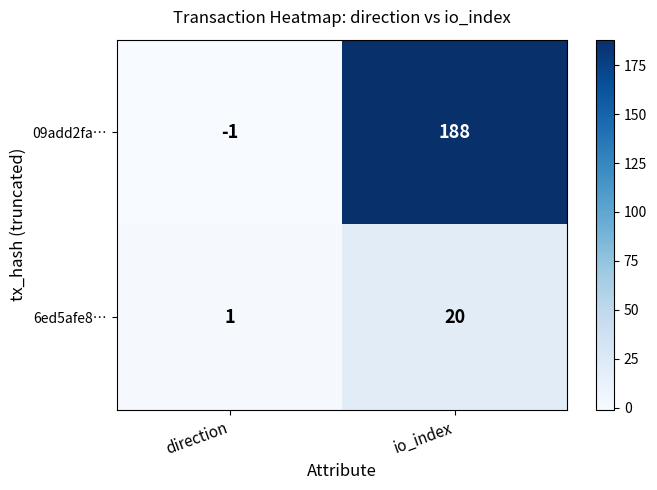

Which series has the largest range (max minus min)?

09add2fa…